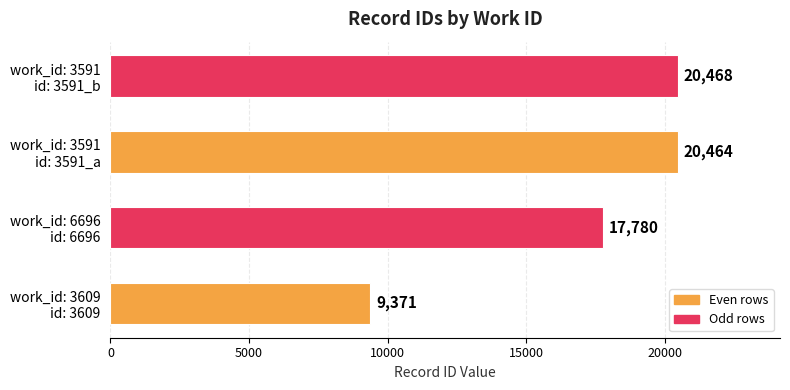

What is the minimum value shown in the chart?

9371